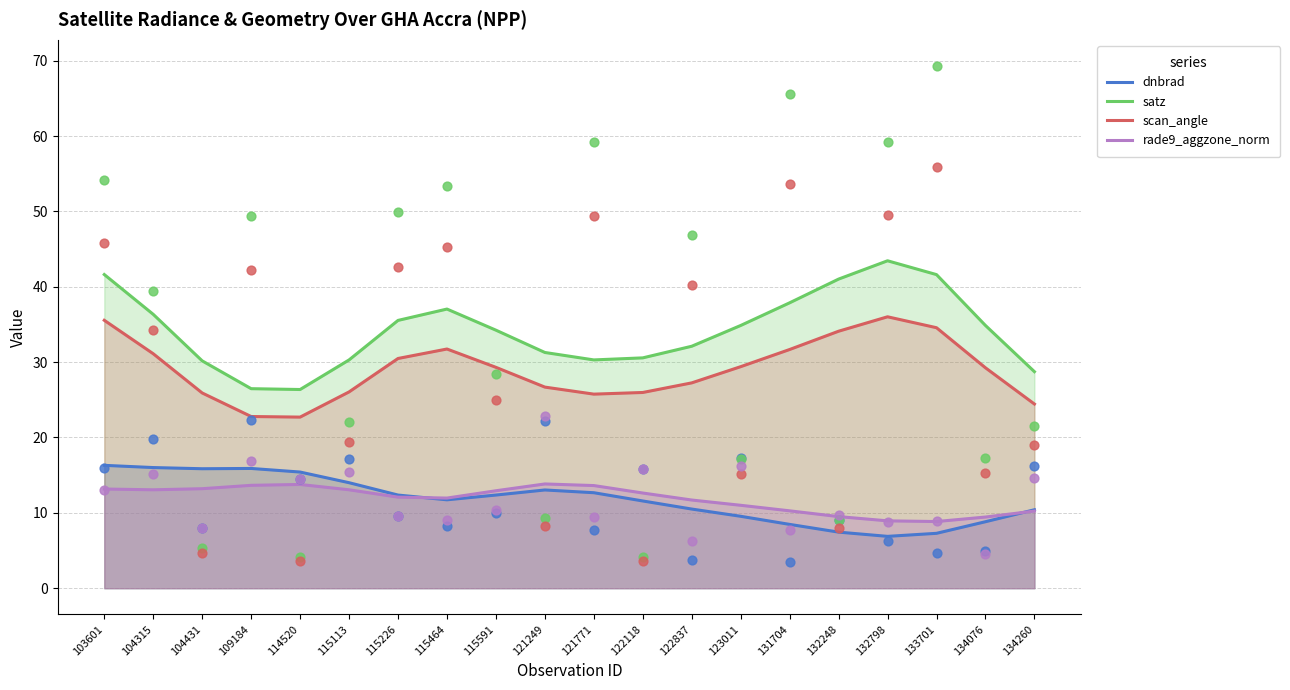

Which series contains the highest Y value?

satz